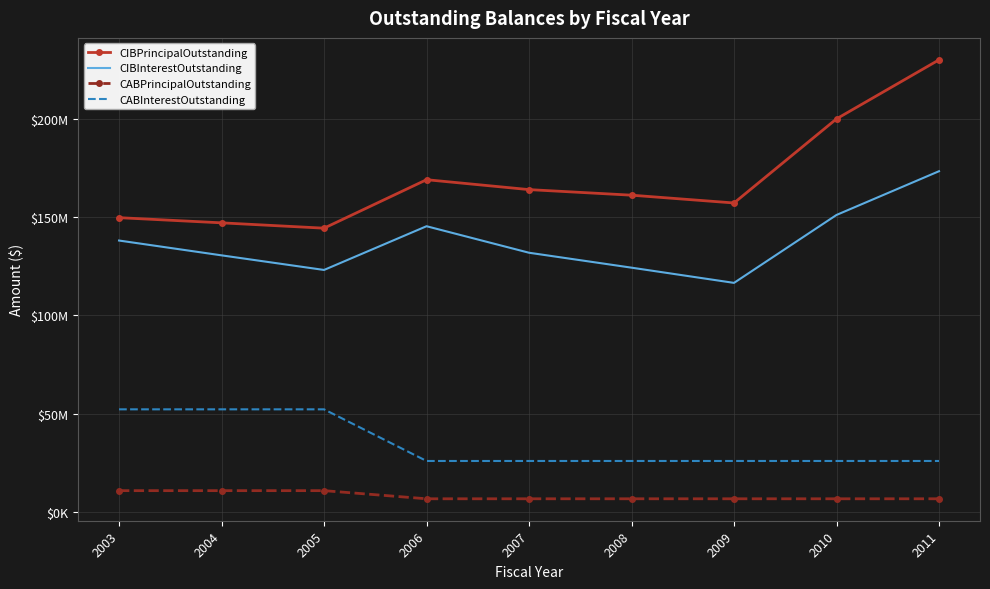

True or false: CABInterestOutstanding and CIBPrincipalOutstanding intersect in this chart.

False